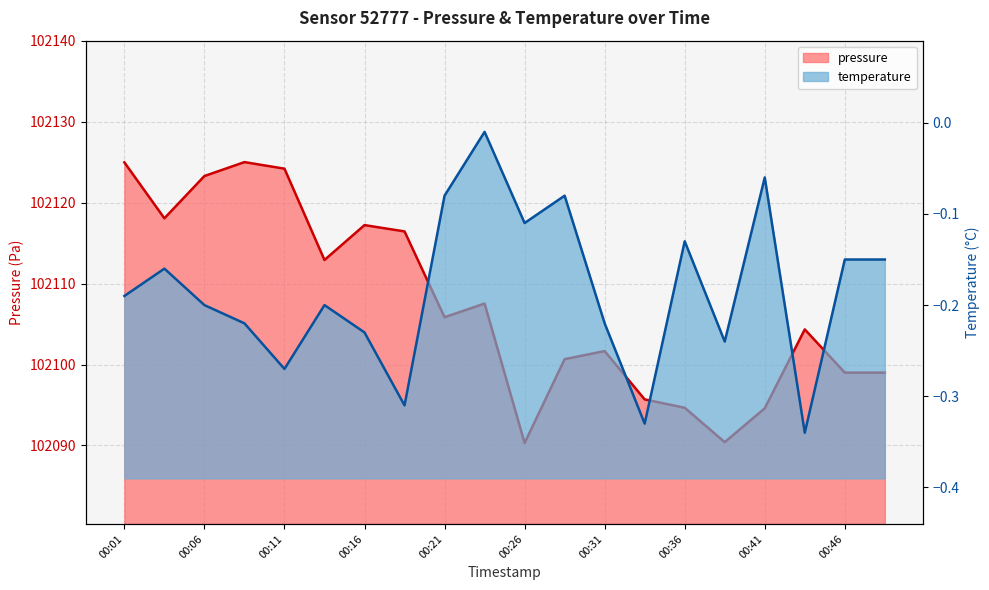

What is the average value of the pressure series?

102107.3